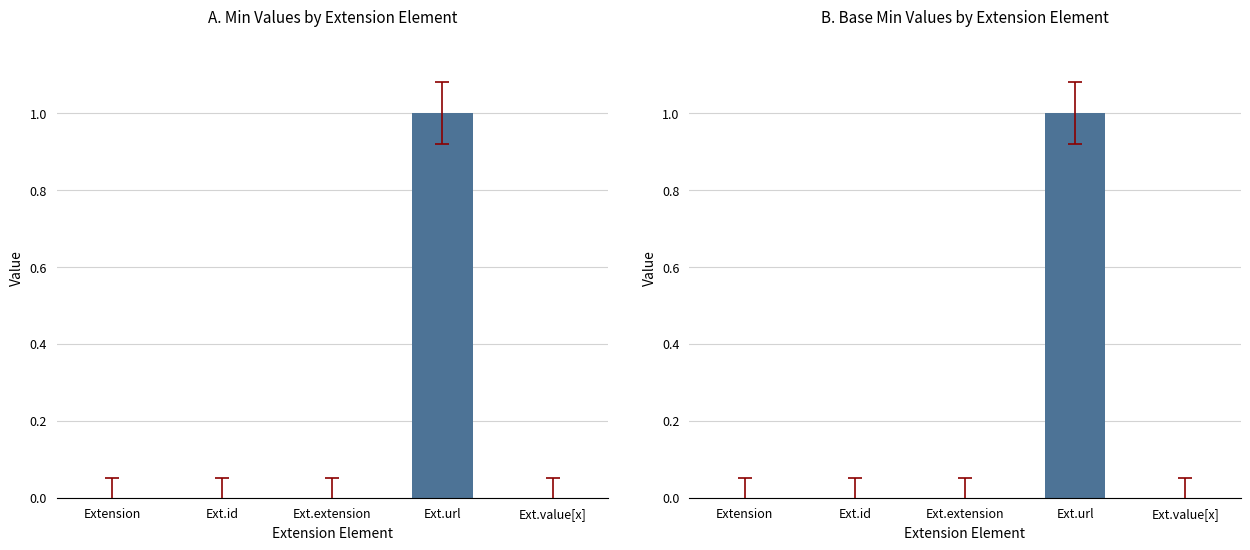

List the labels in order of Min value, smallest first.

Extension, Ext.id, Ext.extension, Ext.value[x], Ext.url